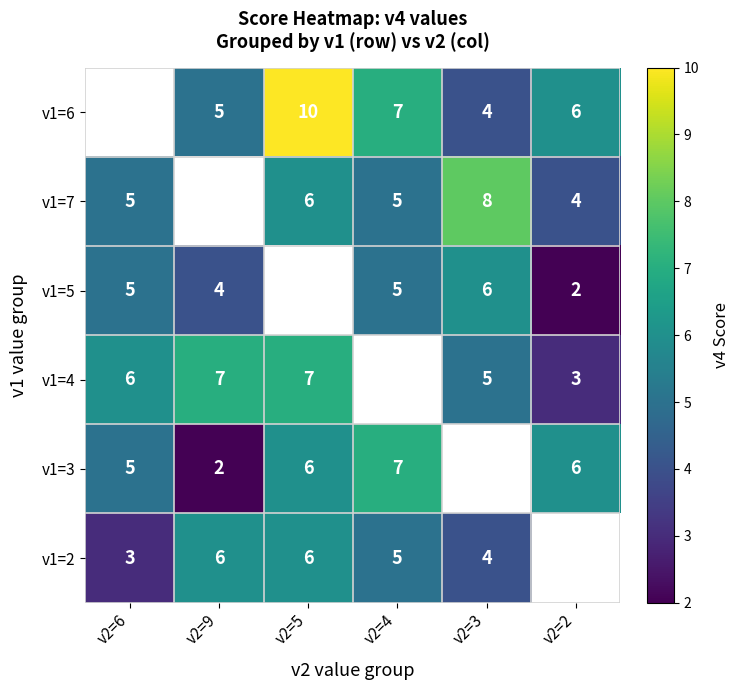

What is the minimum value shown in the chart?

2.0